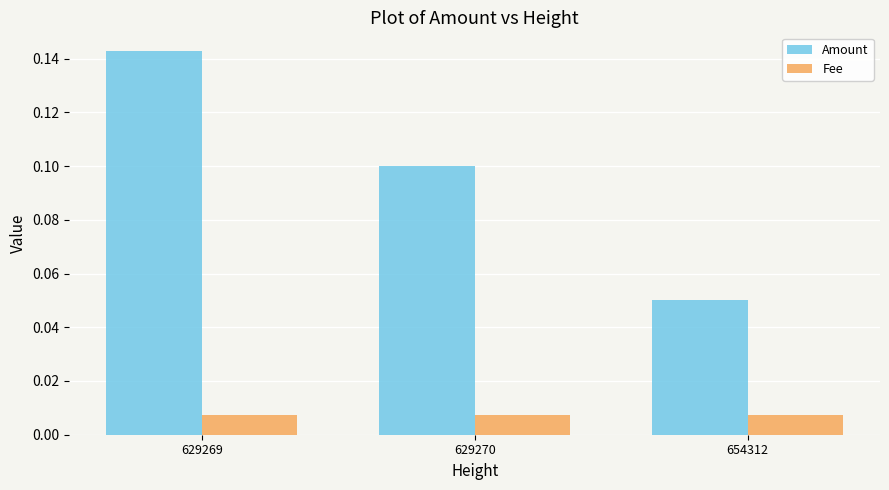

Which series changed the most between 629269 and 654312?

Amount